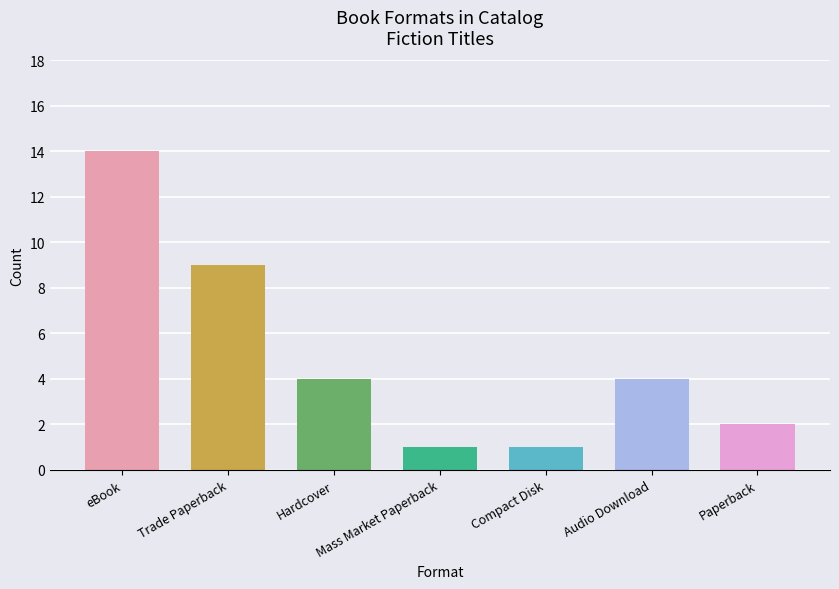

What is the greatest value displayed?

14